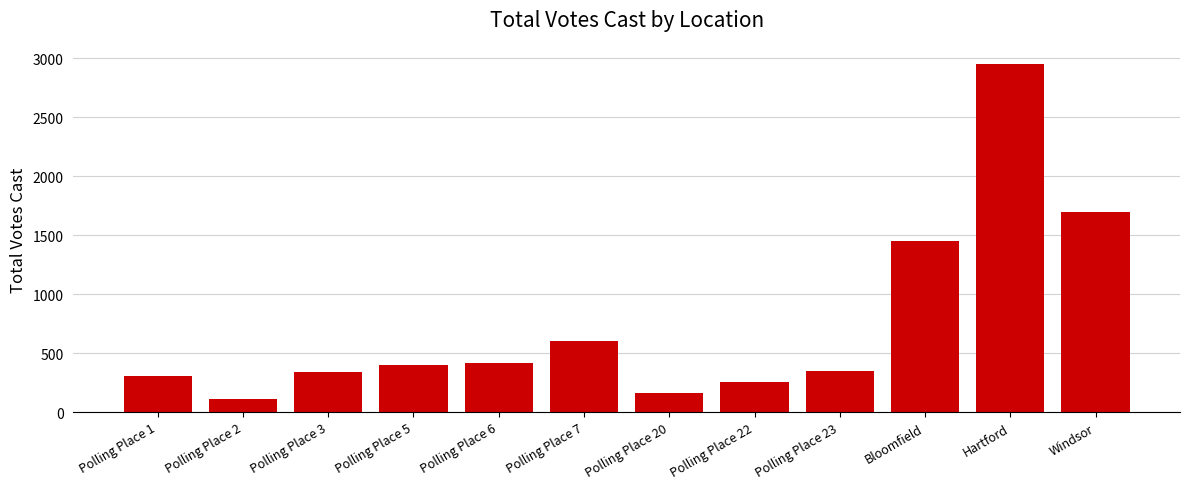

Reading left to right, extract all data points from this chart.

307	108	339	400	418	607	164	254	353	1449	2950	1695